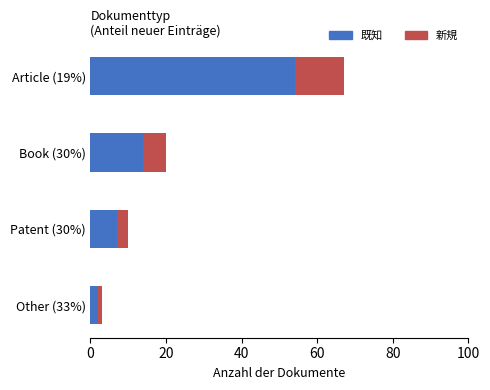

True or false: the data shows 20 at Book.

True